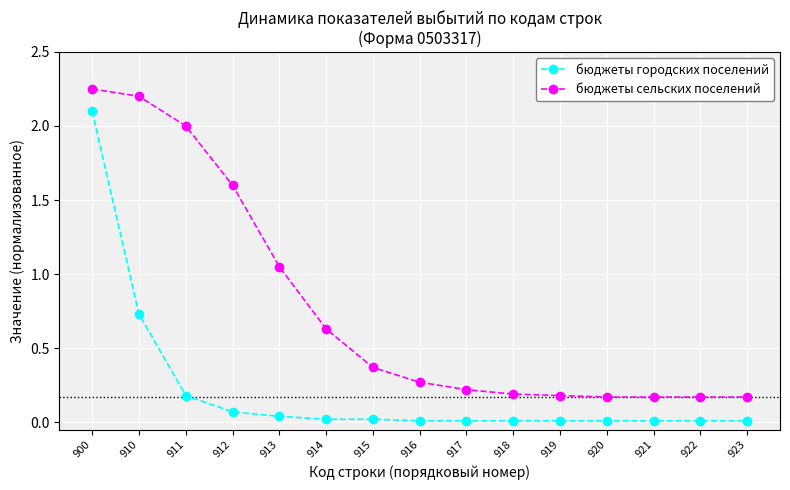

The бюджеты сельских поселений series shows 0.1 at 916. True or false?

False